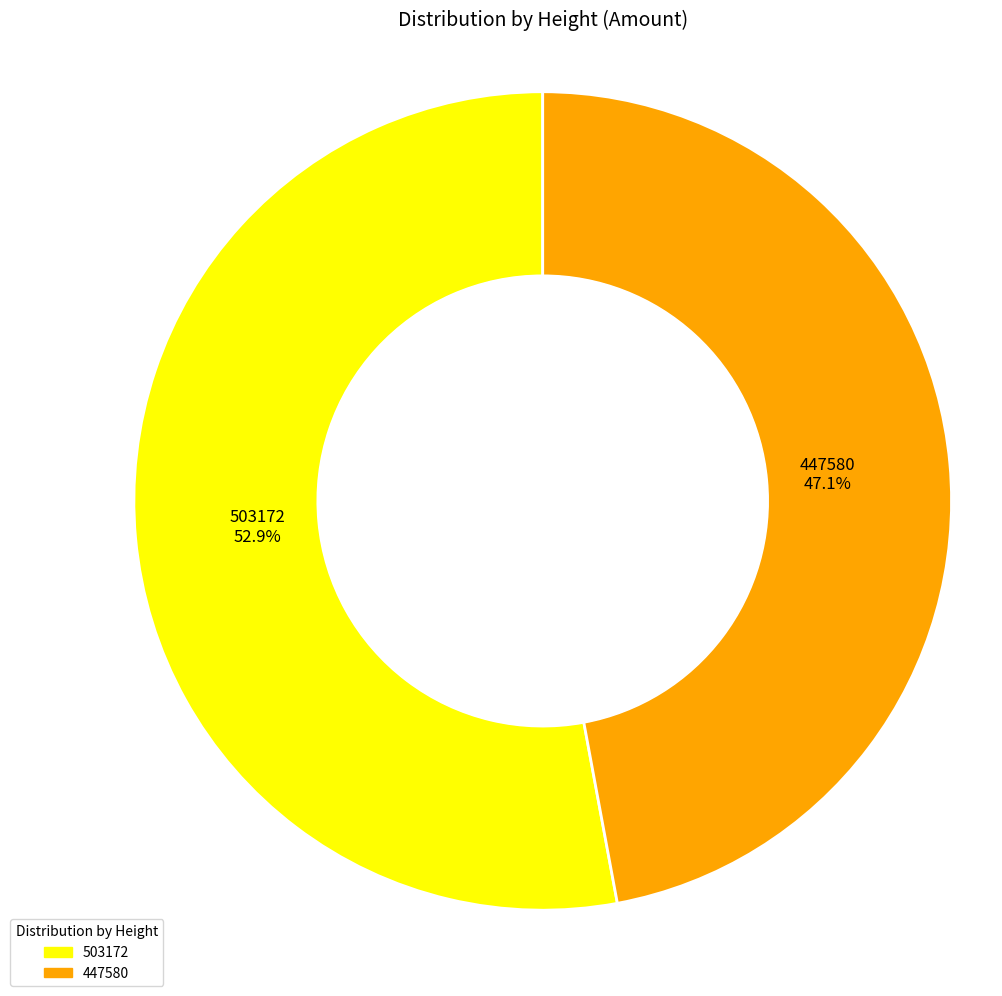

The 447580 slice represents 47% of the pie. True or false?

True